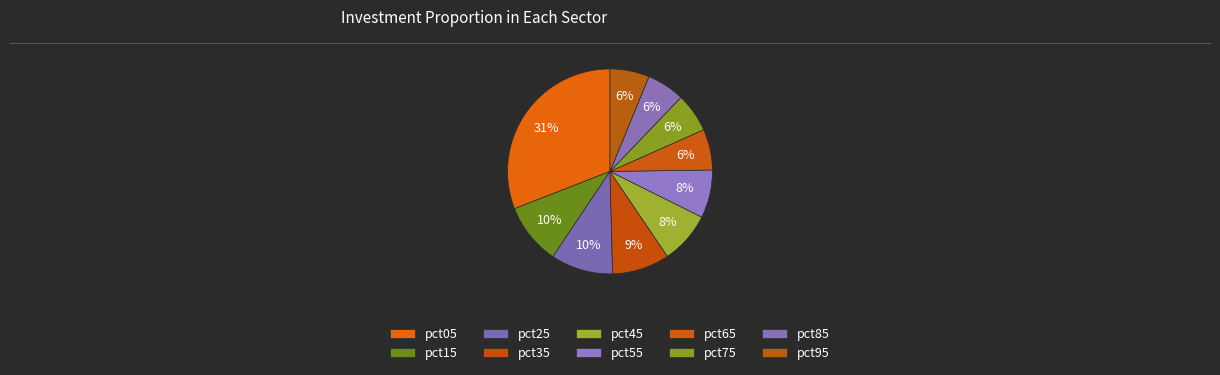

Rank the categories by value from highest to lowest.

pct05, pct25, pct15, pct35, pct45, pct55, pct65, pct95, pct75, pct85